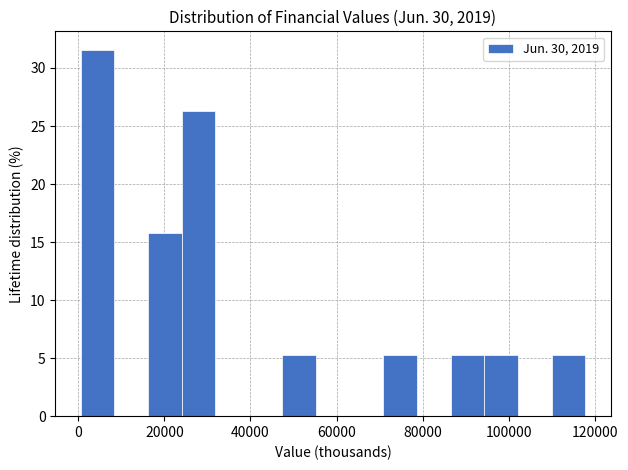

Around what value on the x-axis is the tallest bar? Give the approximate position of its centre, as read against the axis.

4000